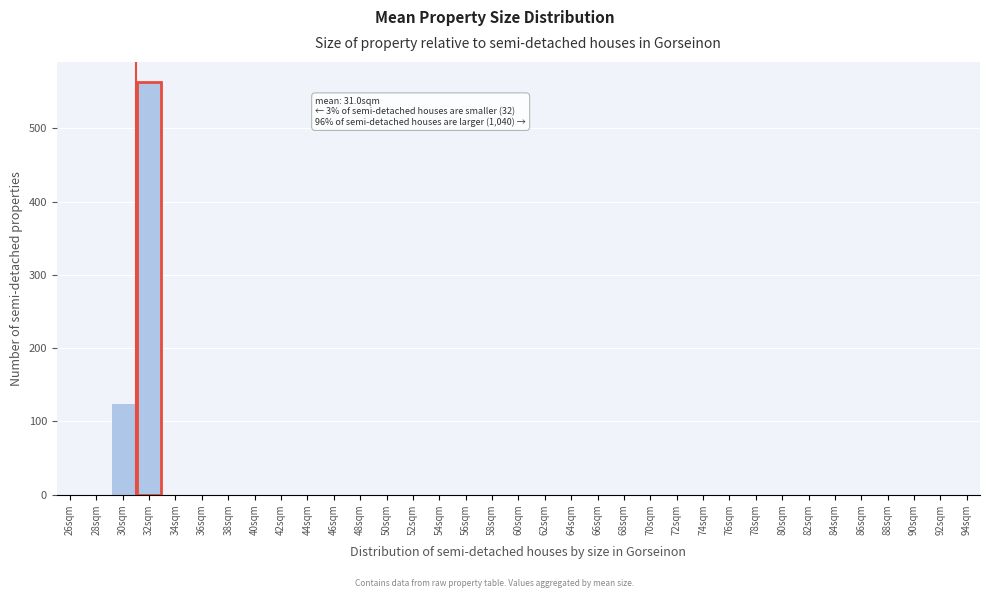

True or false: the data shows 169.1 at 62sqm.

False